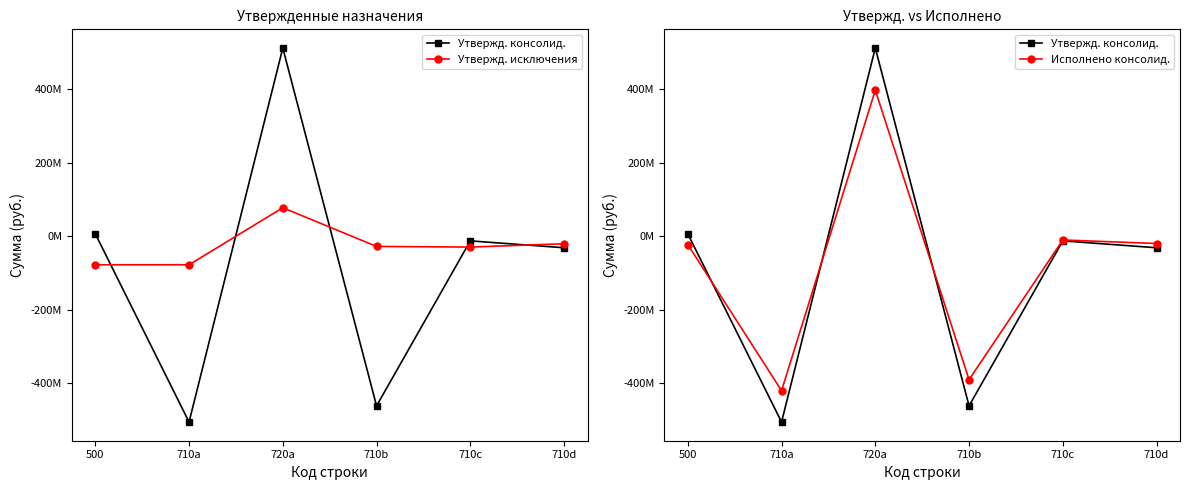

True or false: Исполнено консолид. has more than 1 interior local peaks.

True